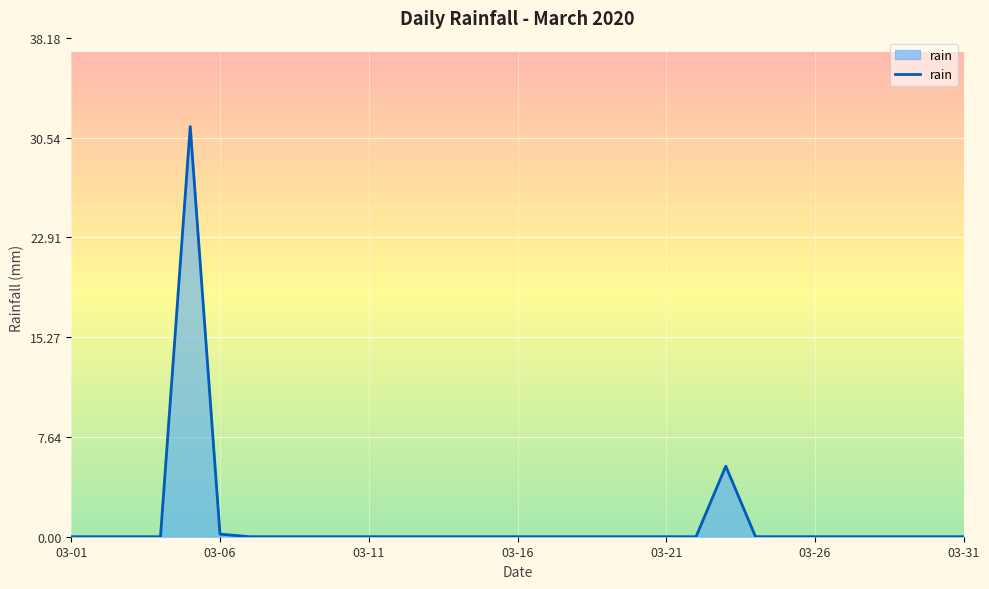

Reading left to right, transcribe all the data shown in this chart.

0.0	0.0	0.0	0.0	31.4	0.2	0.0	0.0	0.0	0.0	0.0	0.0	0.0	0.0	0.0	0.0	0.0	0.0	0.0	0.0	0.0	0.0	5.4	0.0	0.0	0.0	0.0	0.0	0.0	0.0	0.0